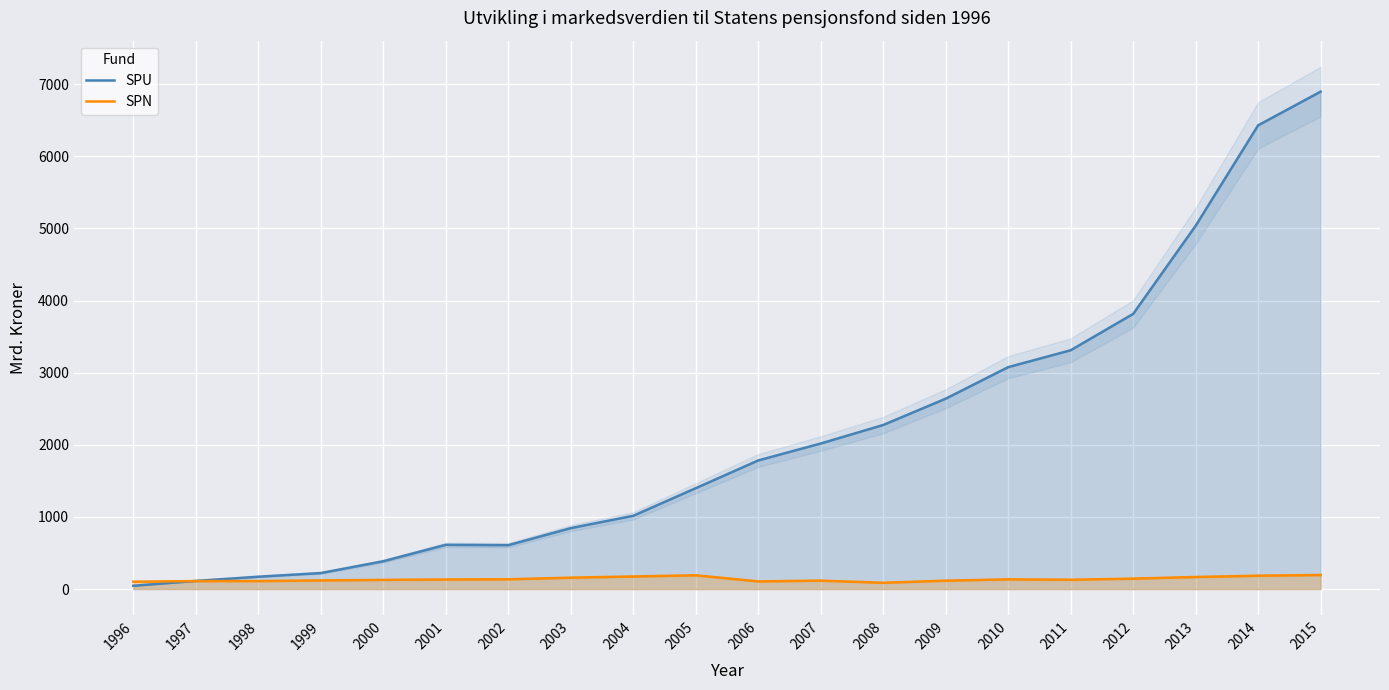

Which series changed the most between 2000 and 2005?

SPU